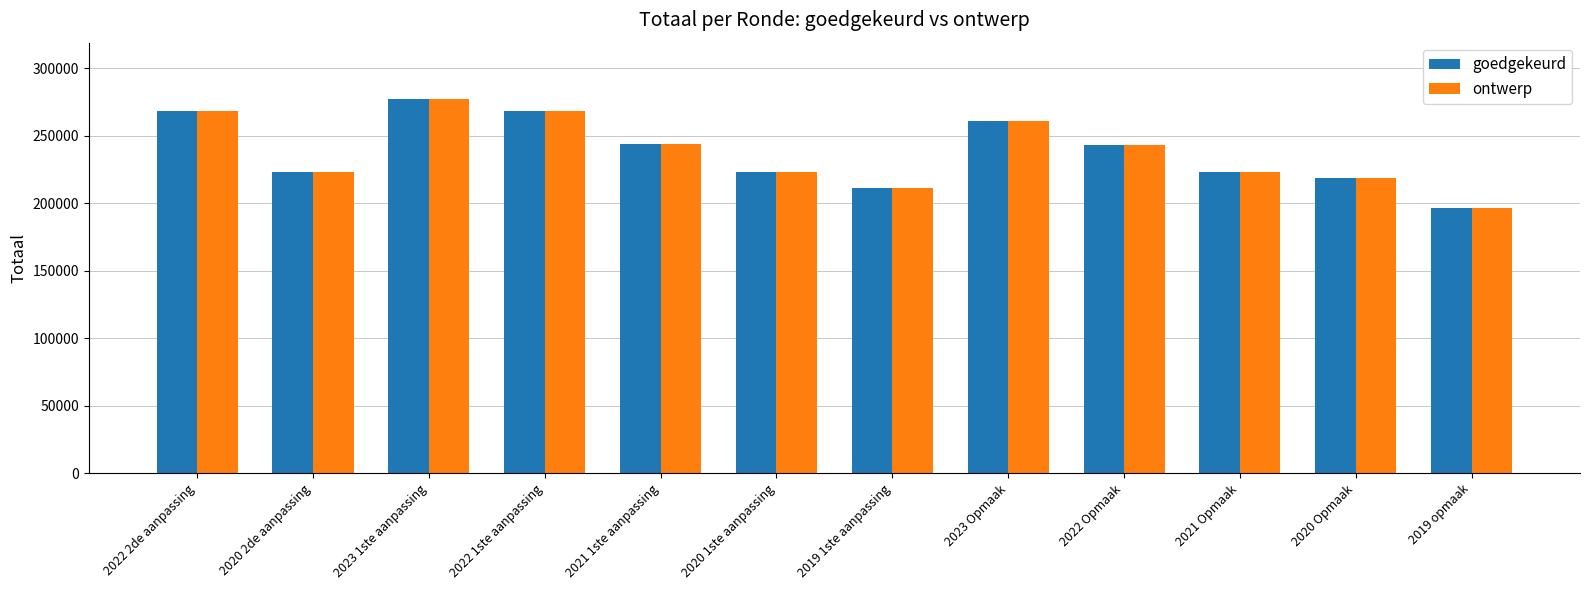

What is the sum of the goedgekeurd values at 2019 1ste aanpassing and 2022 1ste aanpassing?

479849